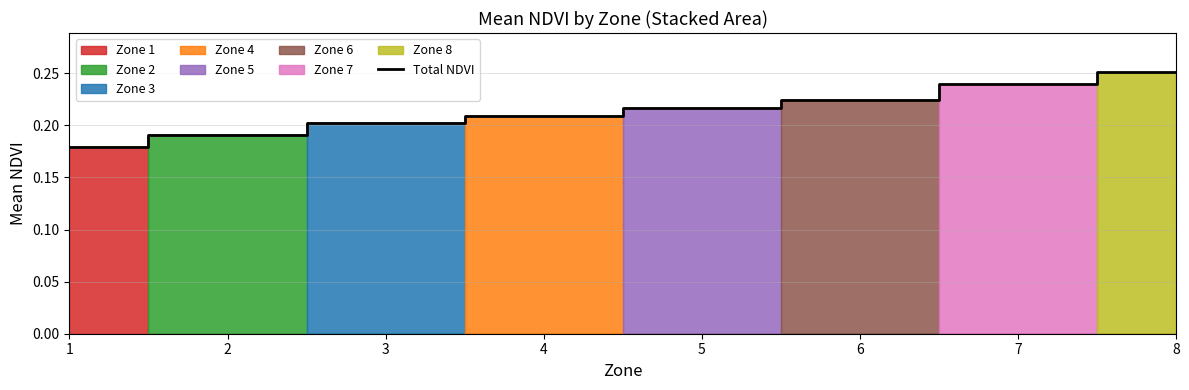

What is the difference between the maximum and minimum values?

0.1